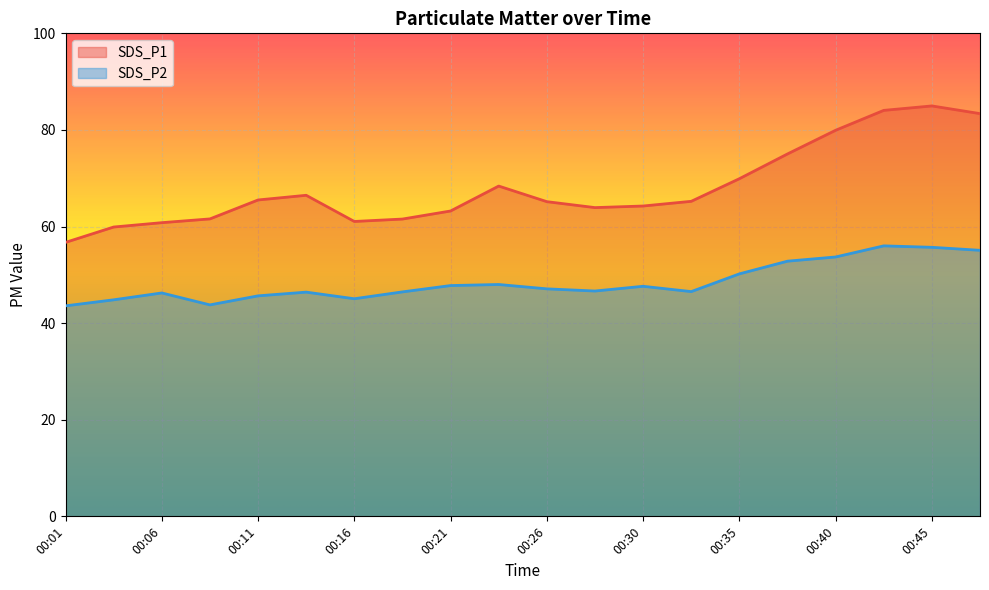

What are all the series names shown in the legend?

SDS_P1, SDS_P2